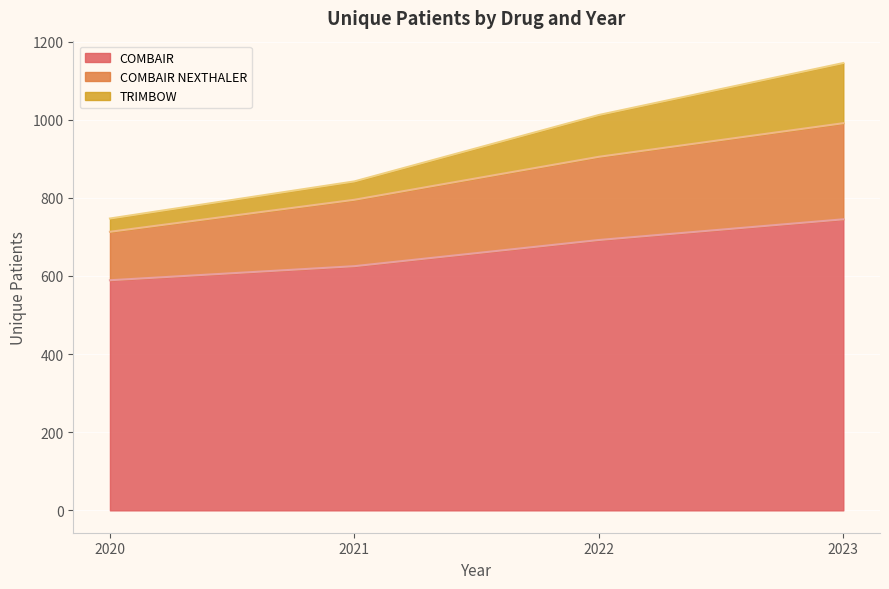

Rank the categories by TRIMBOW value from highest to lowest.

2023, 2022, 2021, 2020